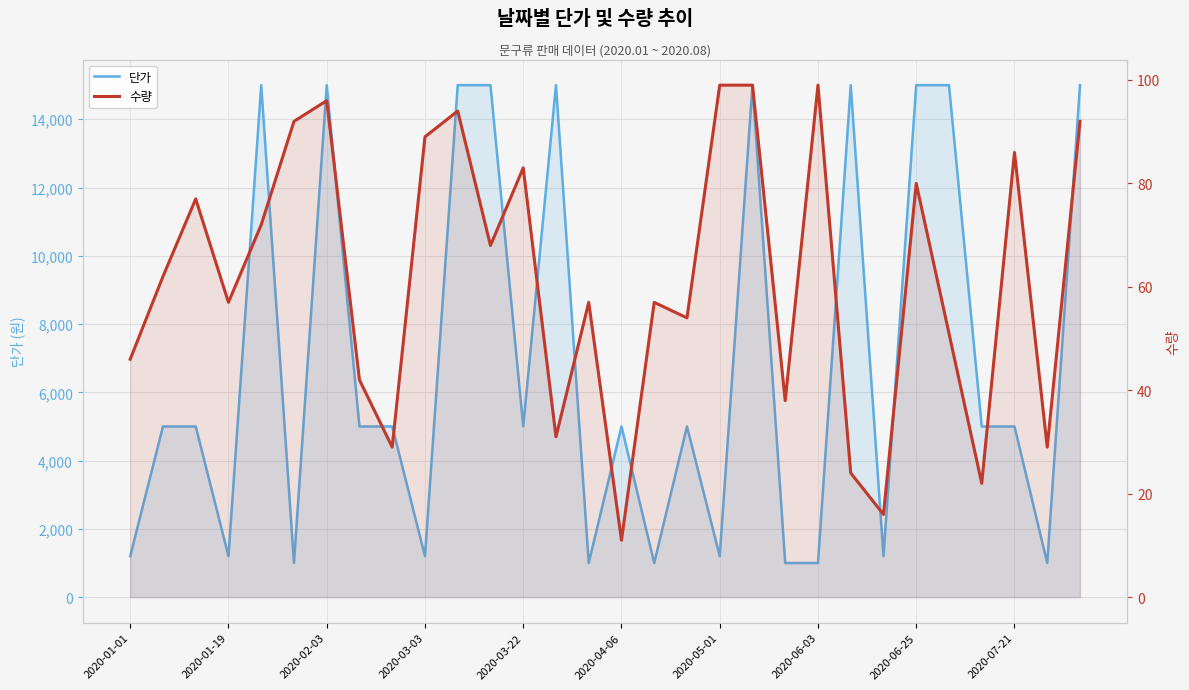

What is the minimum value for 단가?

1000